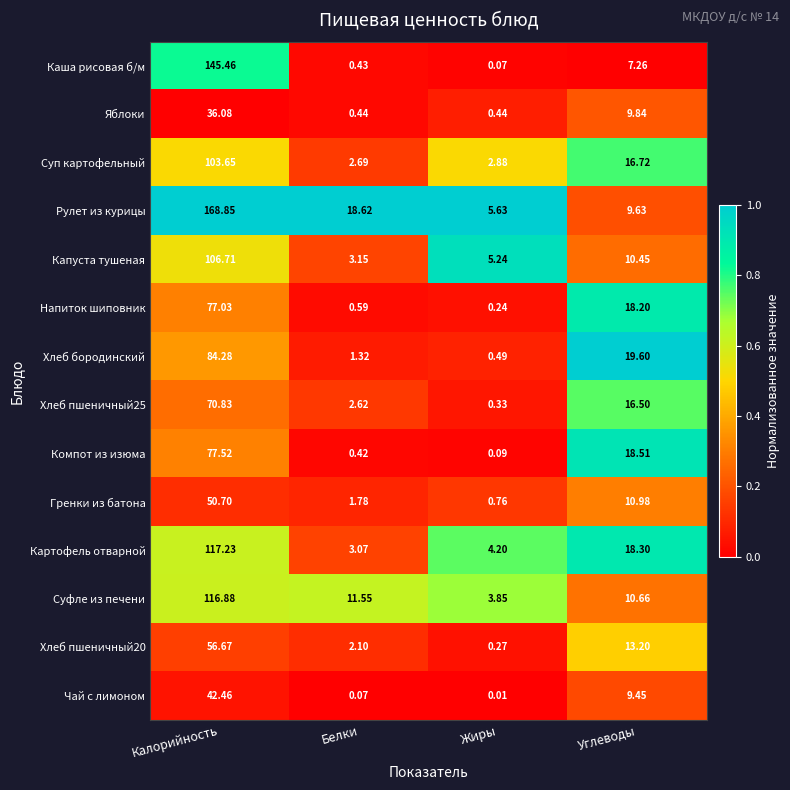

Which series has the largest range (max minus min)?

Рулет из курицы